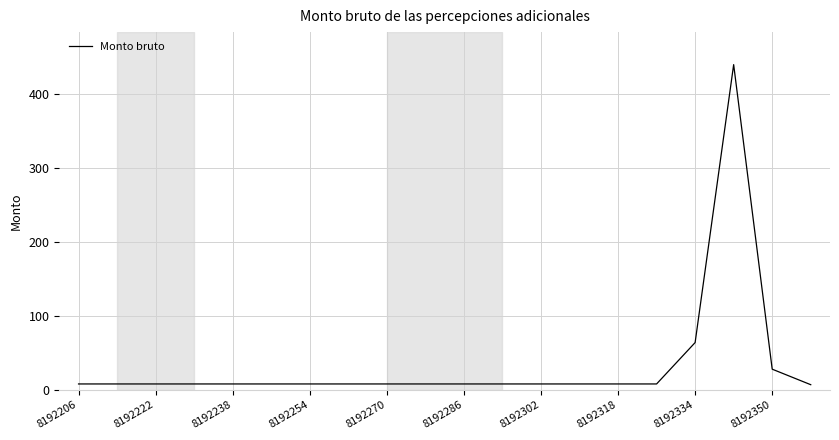

What is the sum of all values?

667